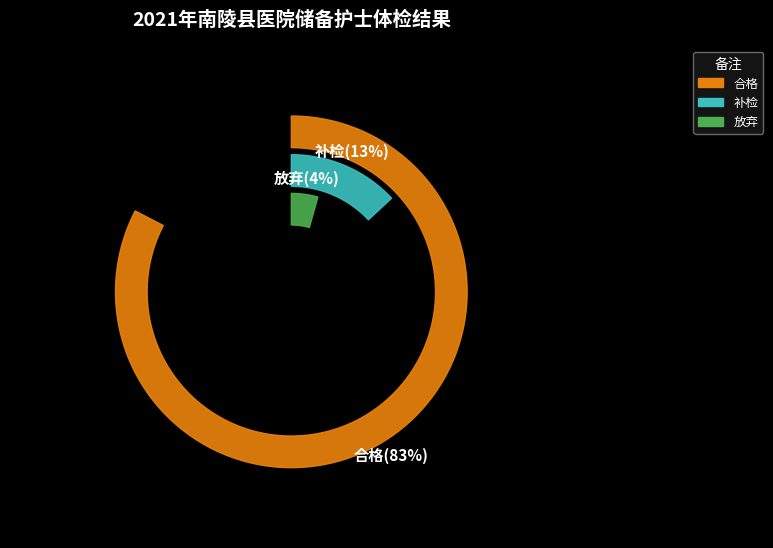

Is it true that 放弃 is 4% of the pie?

True